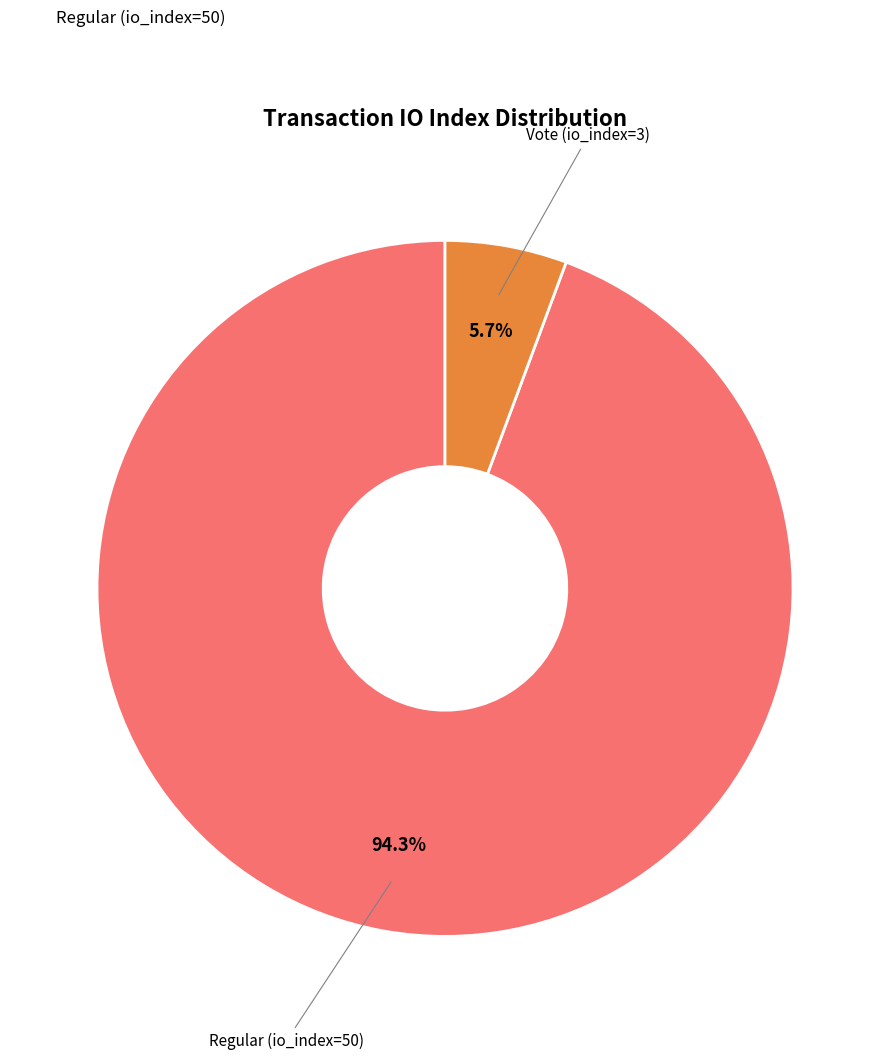

Is there any slice that represents more than half of the pie?

Yes